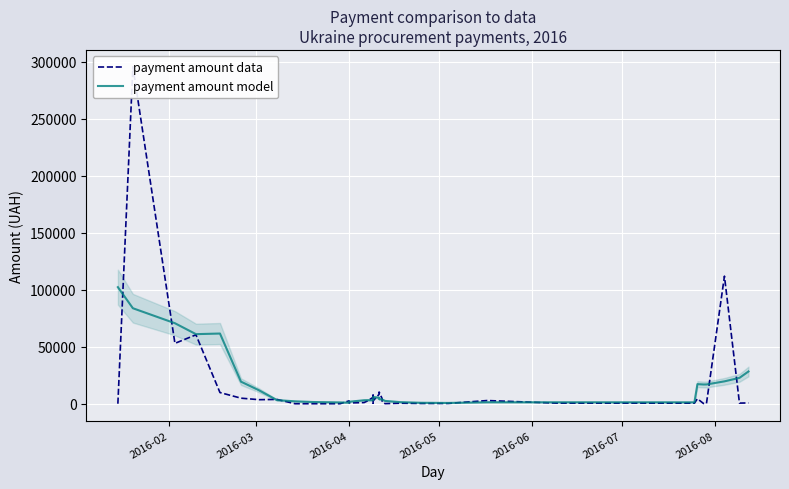

List the series in order of their peak value, lowest first.

payment amount model, payment amount data